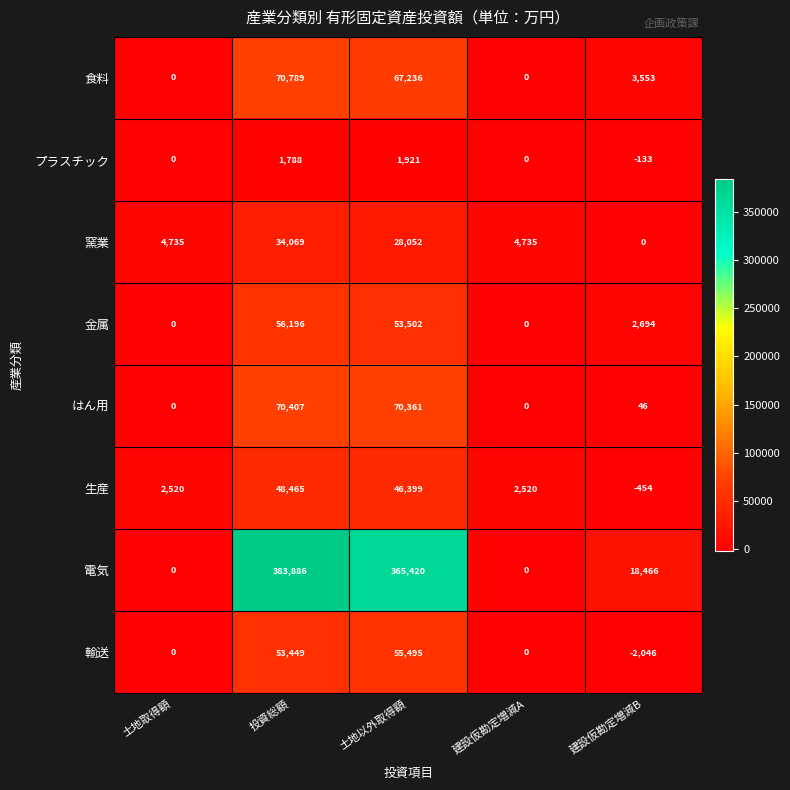

Is it true that 輸送 equals 55495 at 土地以外取得額?

True